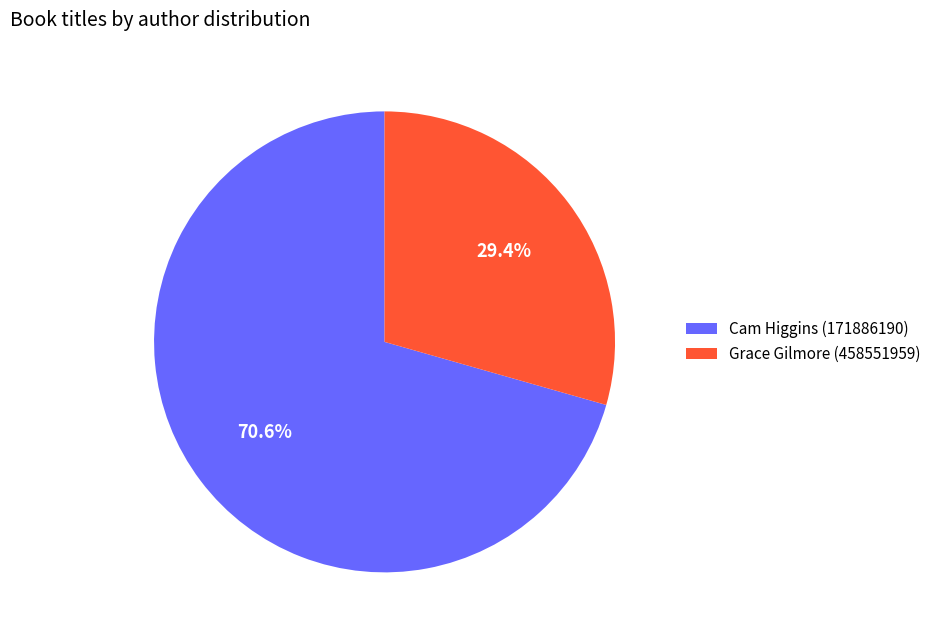

The Cam Higgins (171886190) slice represents 78% of the pie. True or false?

False